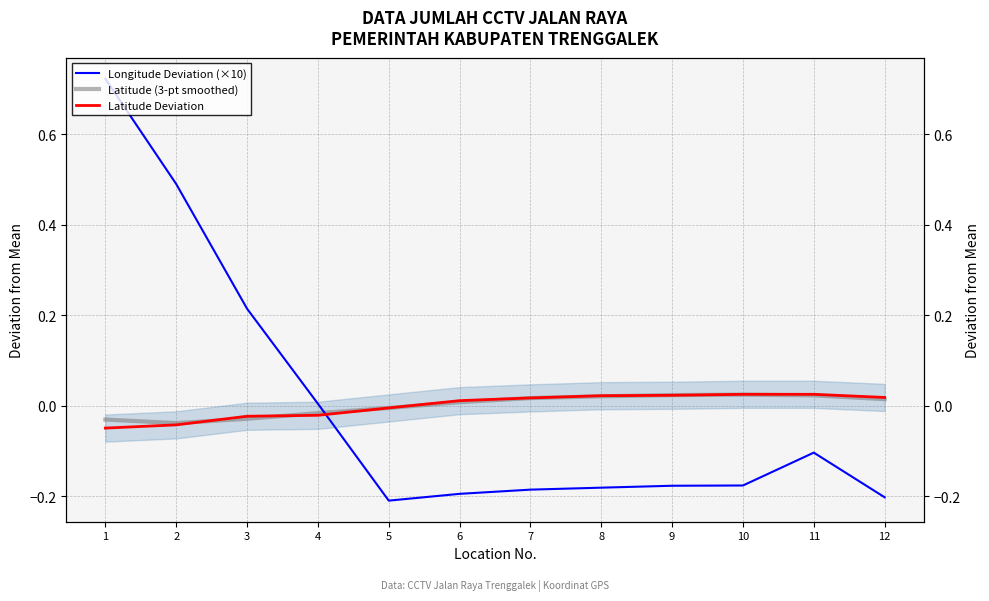

Does the chart have visible grid lines?

Yes